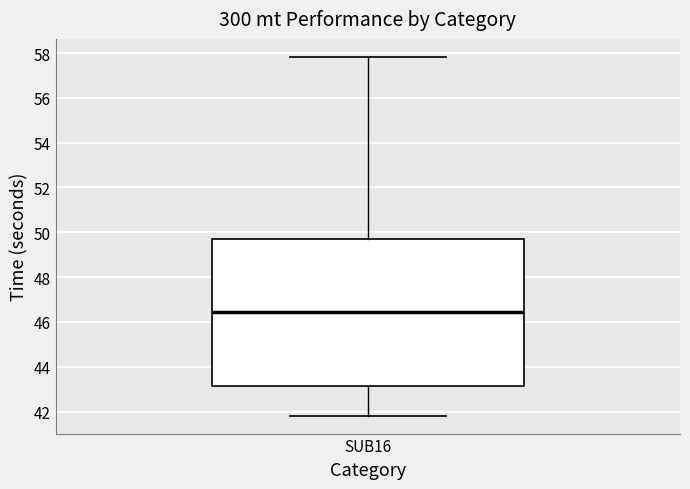

Transcribe this box plot: give where the median line is, the range the box spans, and where the two whiskers end, as read against the y-axis. The values are not printed on the chart, so give them approximately, as read against the axis.

median 46.4, box 43.2 to 49.8, whiskers 41.8 to 57.8